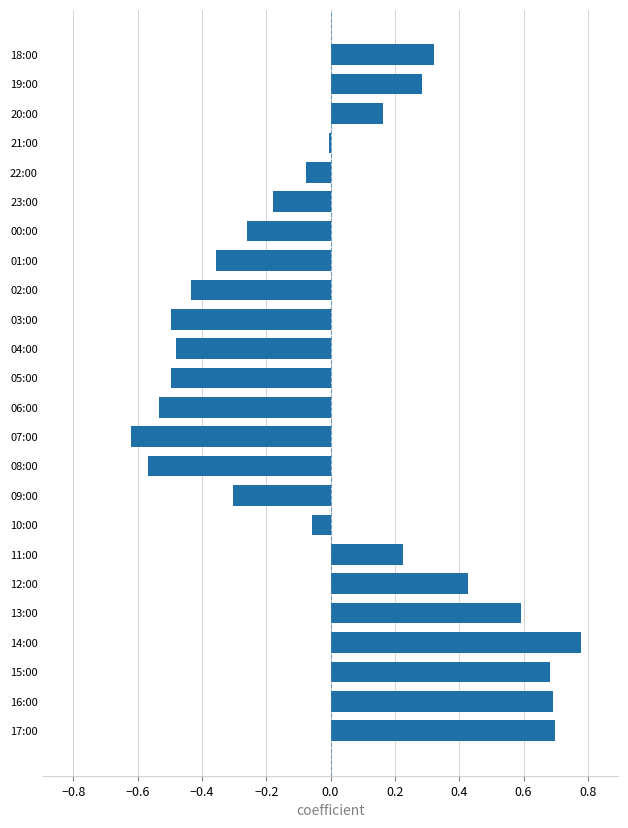

What is the change in value from 03:00 to 00:00?

+0.2